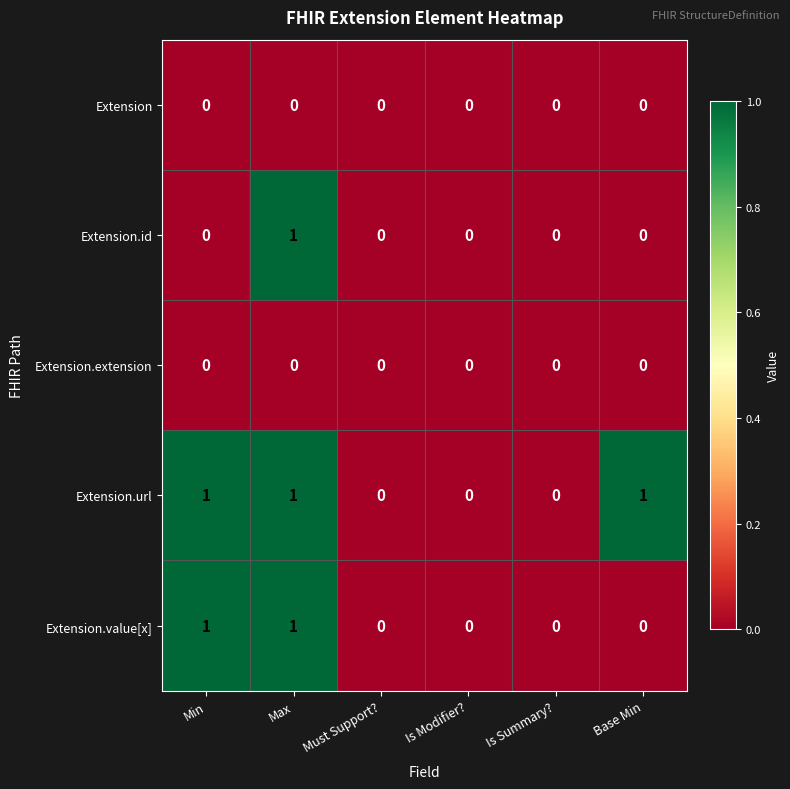

Count the Extension.id values in the range 0 to 1.

6